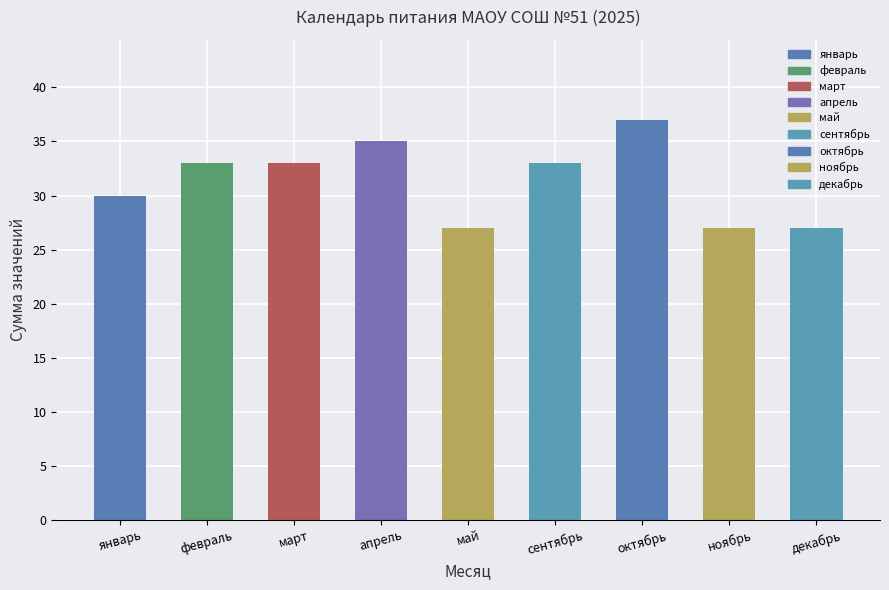

How many values are below 33?

4